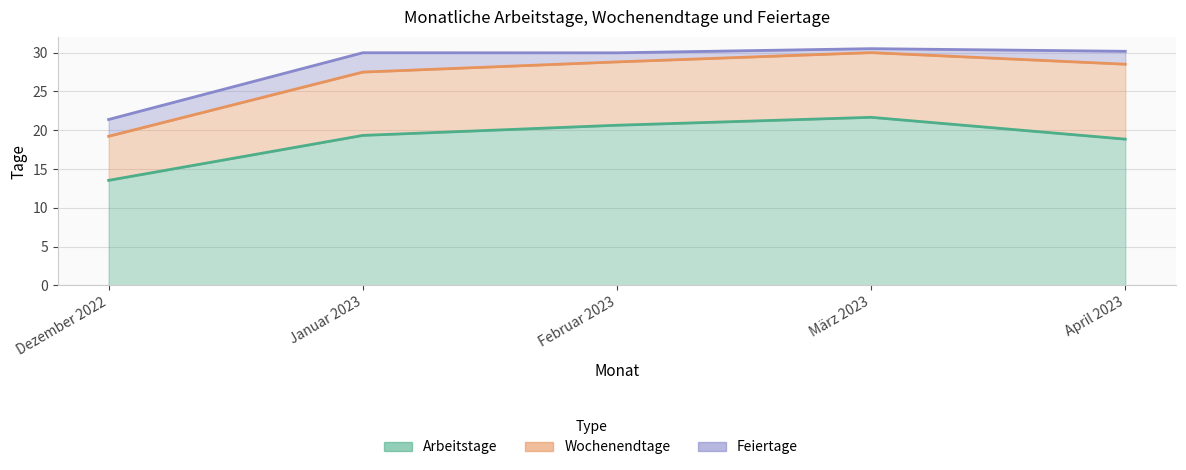

What is the difference between the maximum and minimum values in the Arbeitstage series?

11